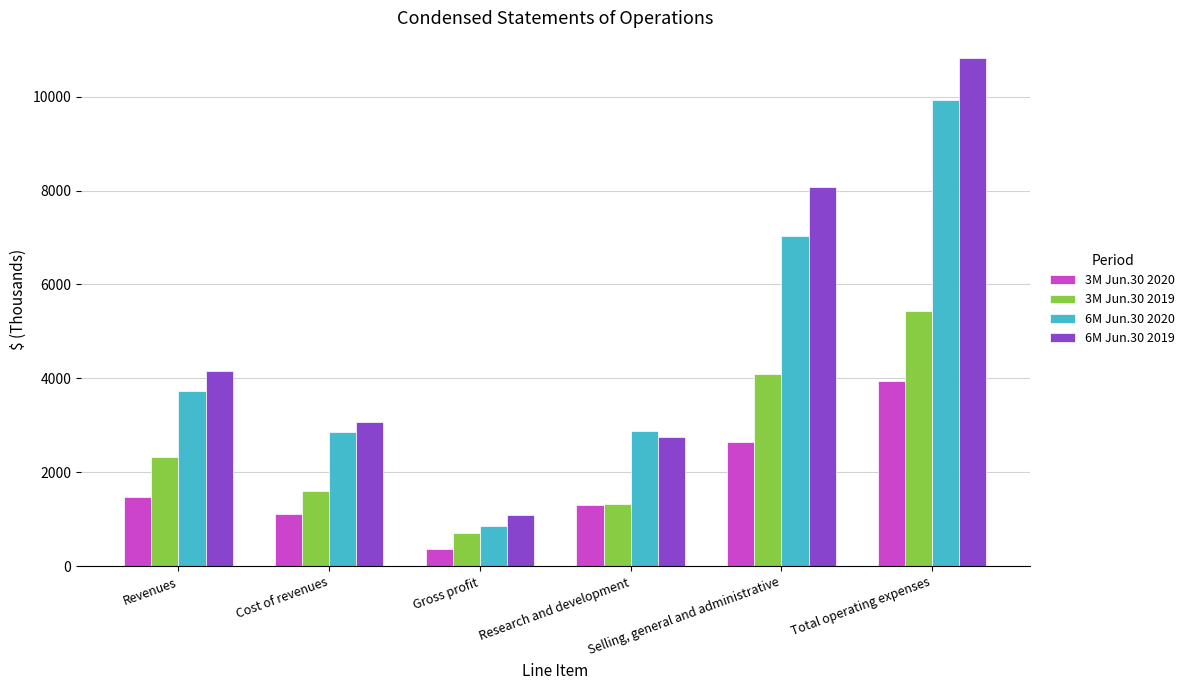

How many data points in 3M Jun.30 2020 are less than 1466?

3